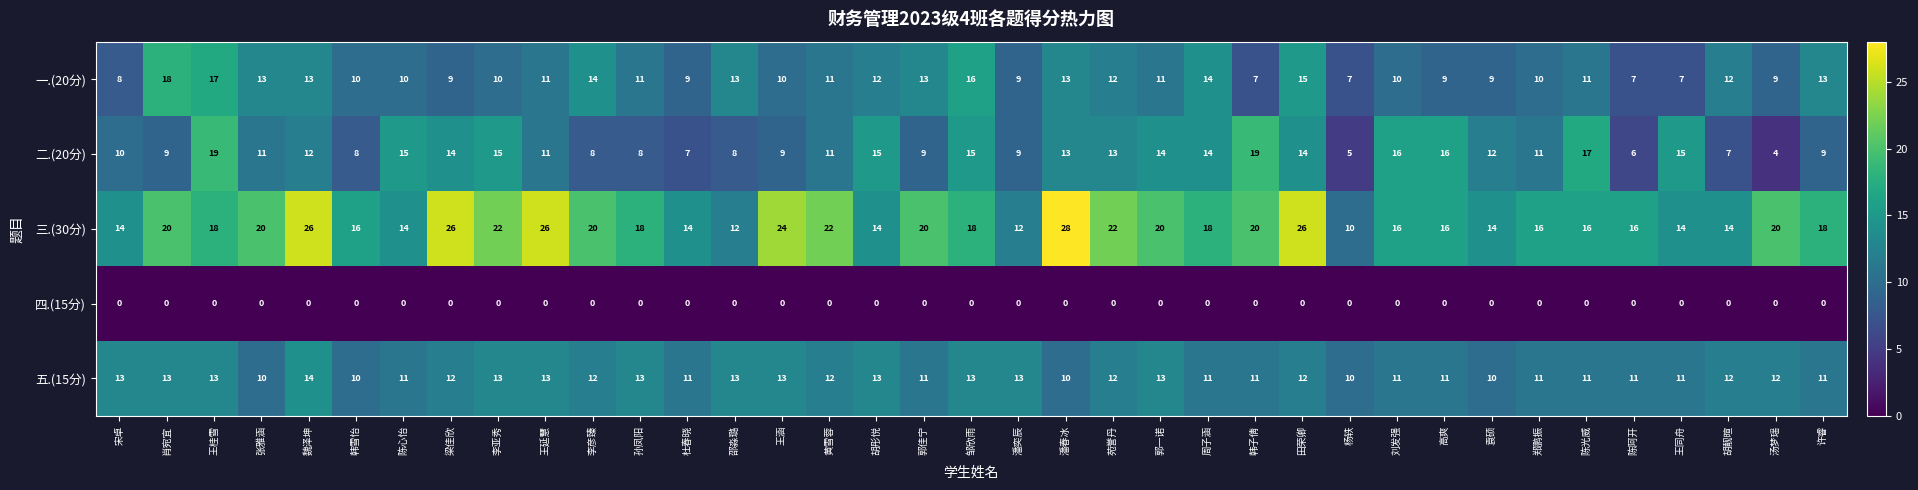

What is the total value across all series at 杜春晓?

41